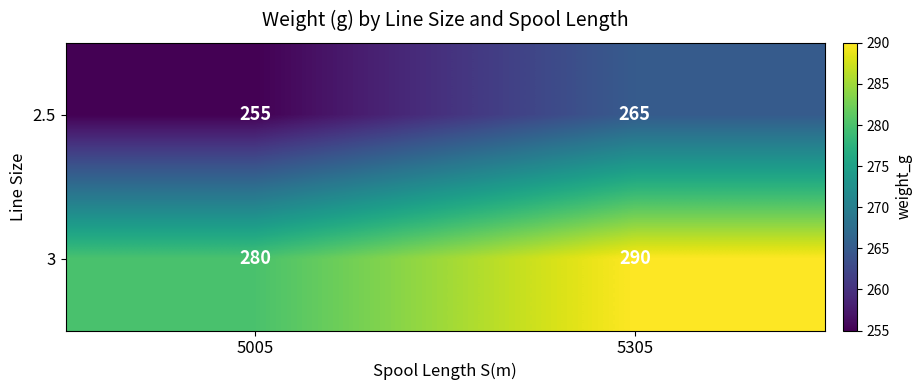

What is the minimum value for 2.5?

255